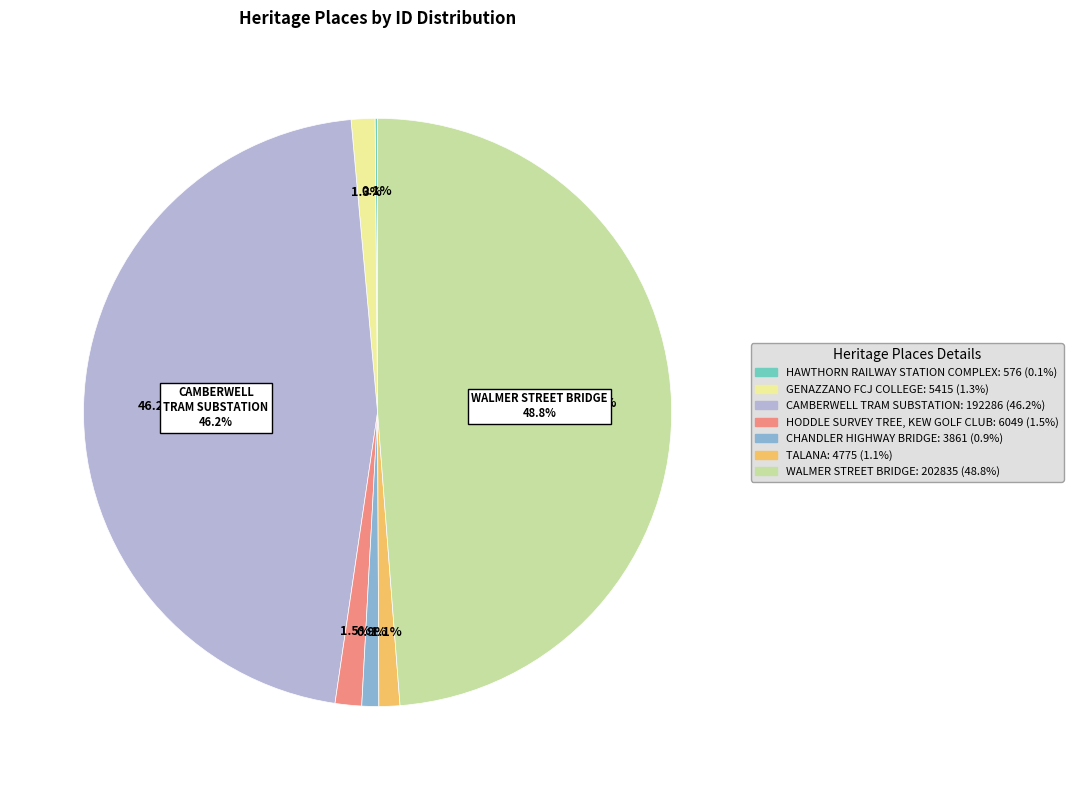

To the nearest percent, what percentage of the pie is CHANDLER HIGHWAY BRIDGE?

1%